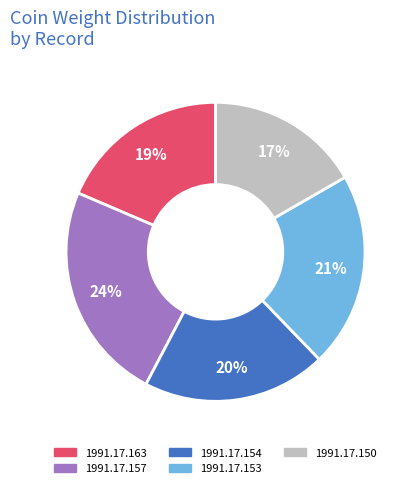

To the nearest percent, what is the average slice percentage?

20%